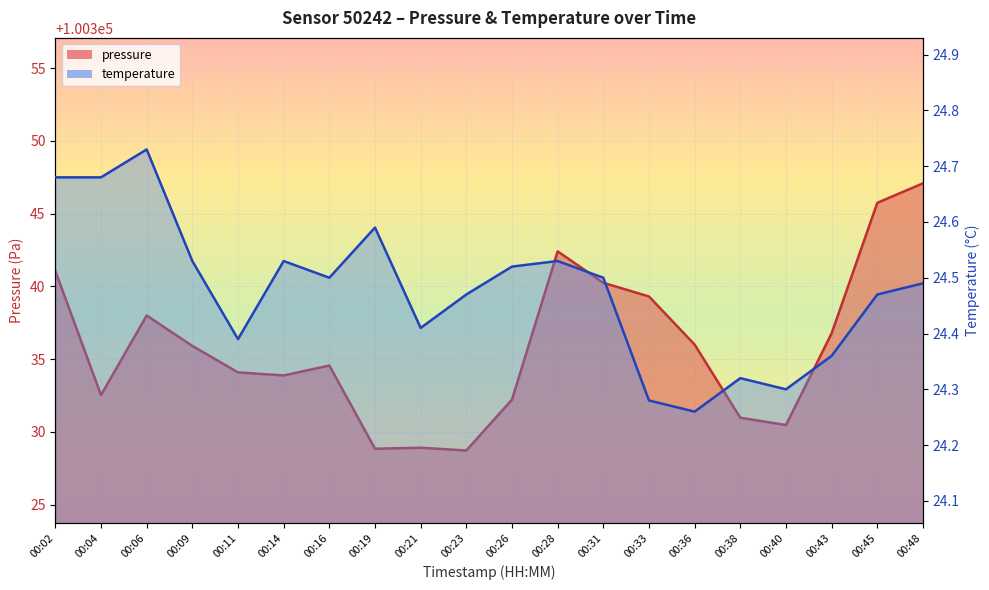

Rank the series by their maximum value, from lowest to highest.

temperature, pressure